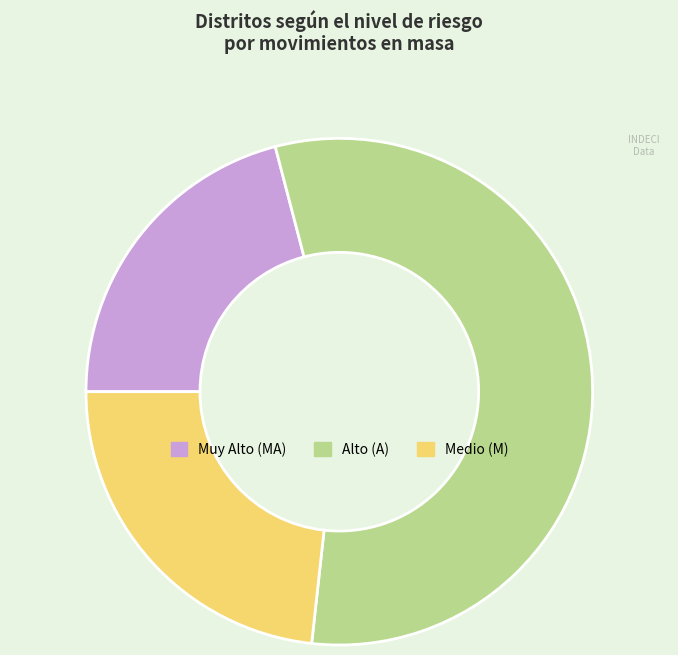

Does any single category account for the majority?

Yes